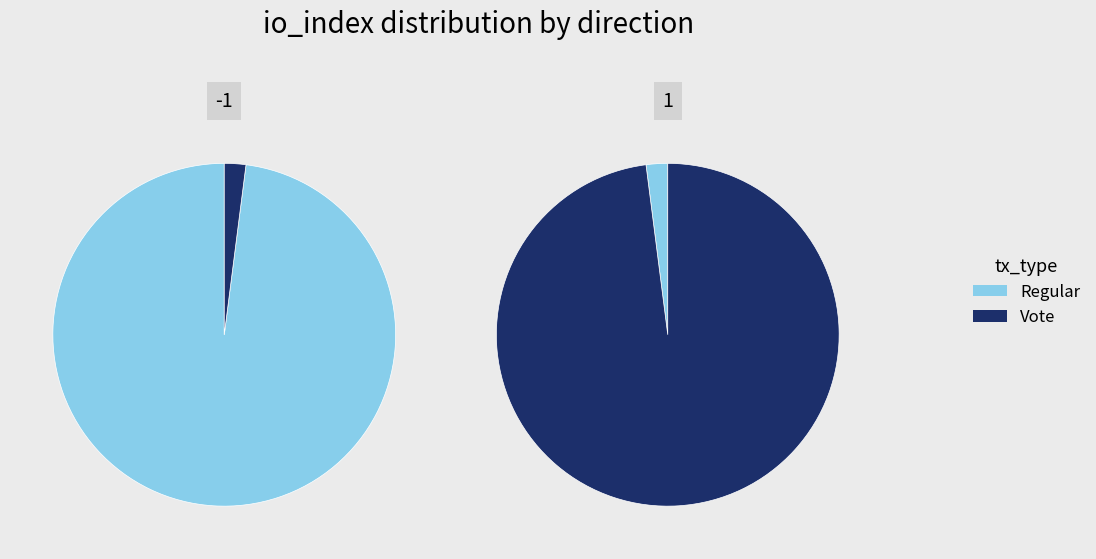

What is the spread (max minus min) of values at tx_type: Regular?

142